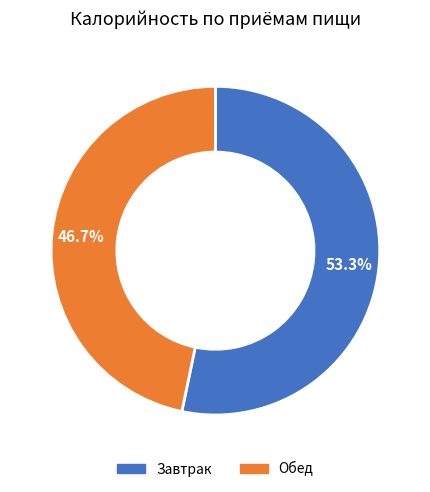

What is the largest slice in the pie chart?

Завтрак